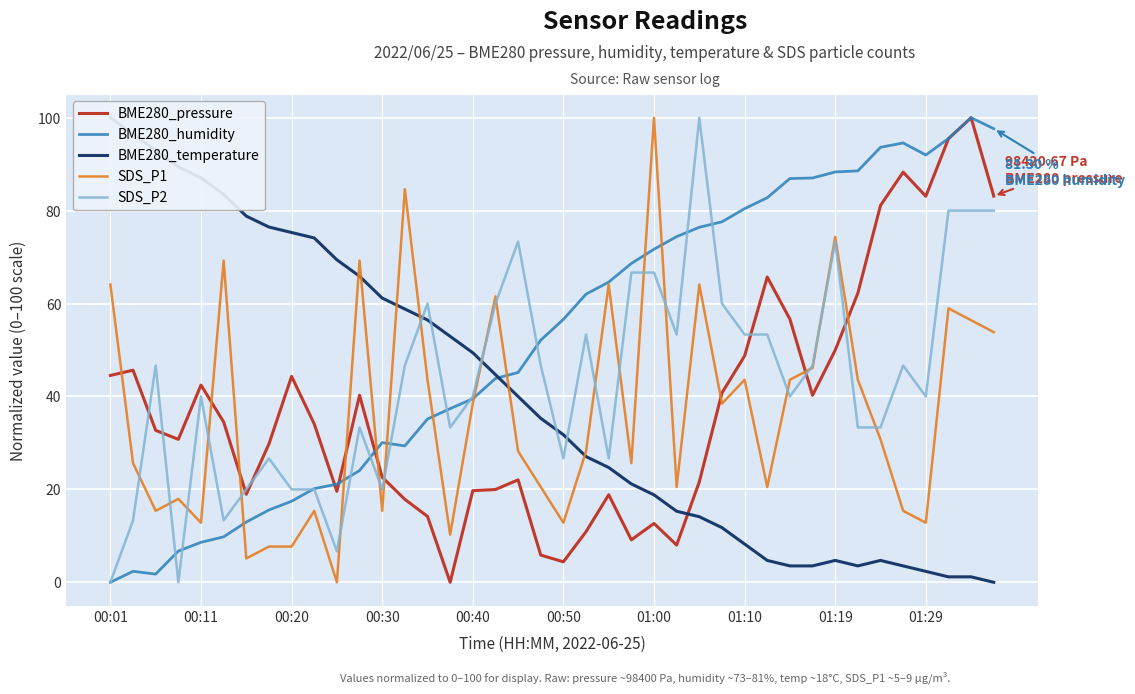

The value of SDS_P1 at 38 is 100.0. True or false?

False